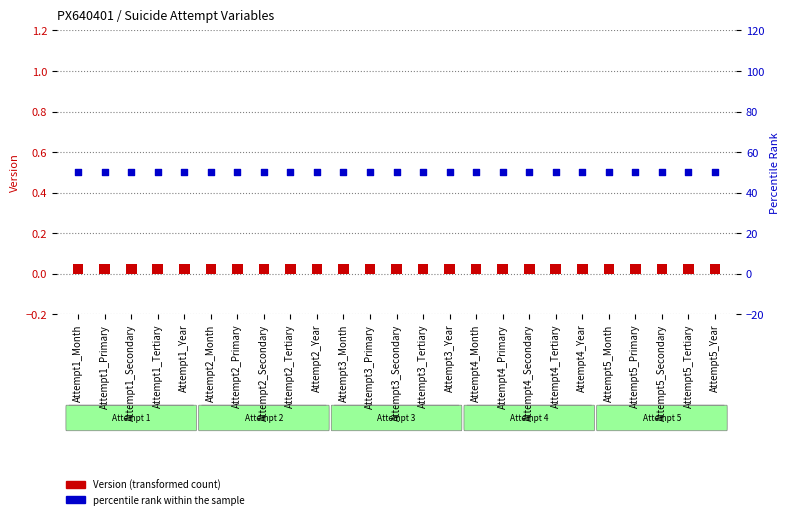

Is the value of percentile rank within the sample at Attempt4_Month greater than the value of Version (transformed count) at Attempt3_Month?

Yes